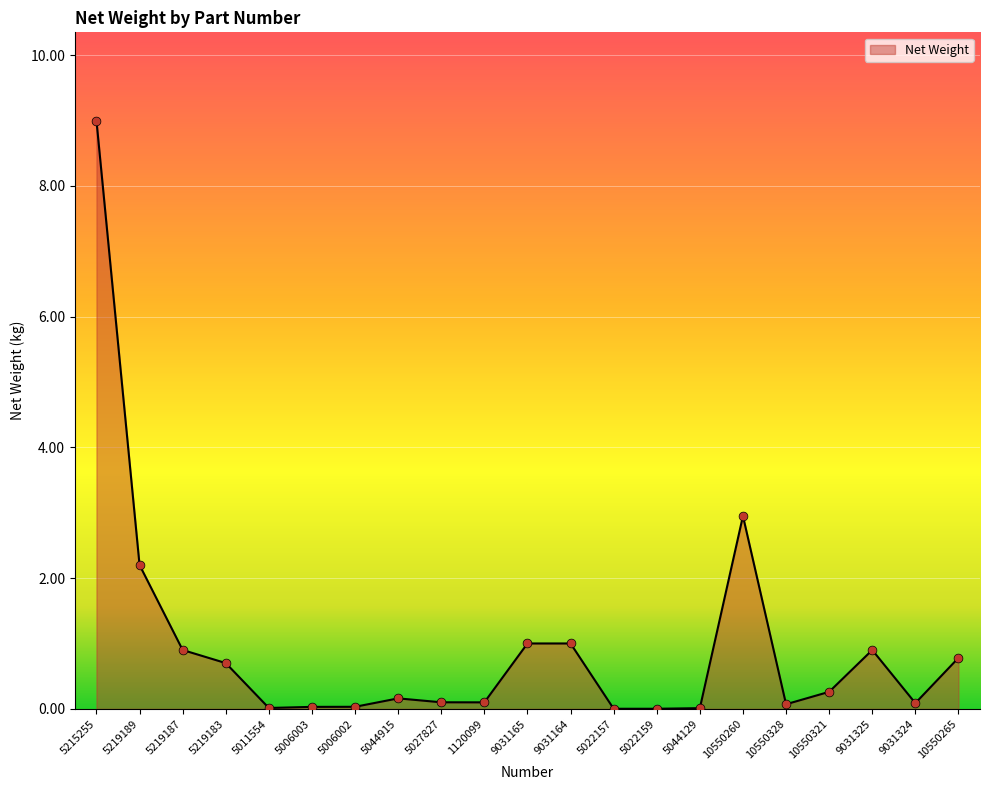

Which has a higher value, 1120099 or 10550265?

10550265